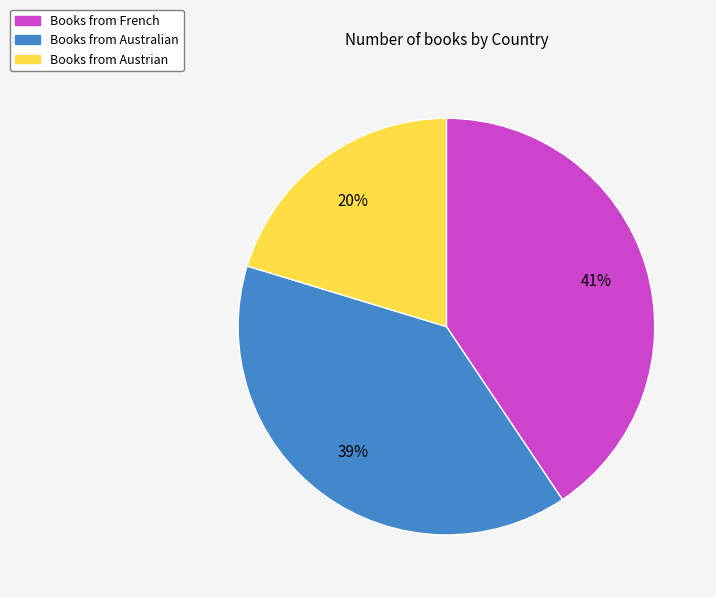

How many segments does this pie chart have?

3